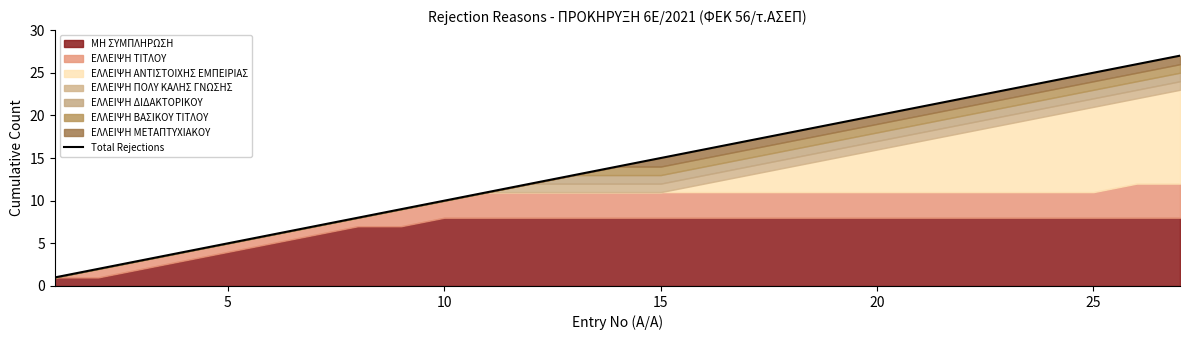

What is the value of the 22nd point from the left?

22